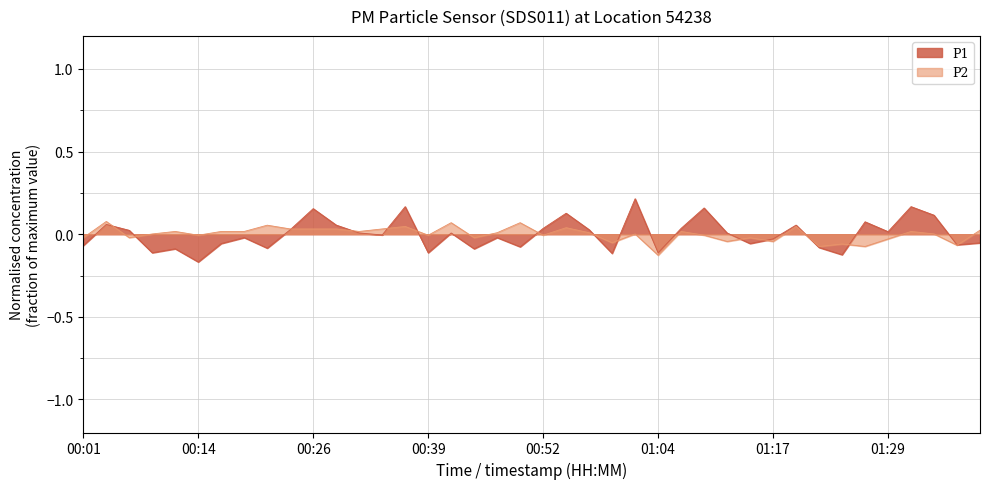

True or false: P1 has more than 0 points higher than both neighbors.

True